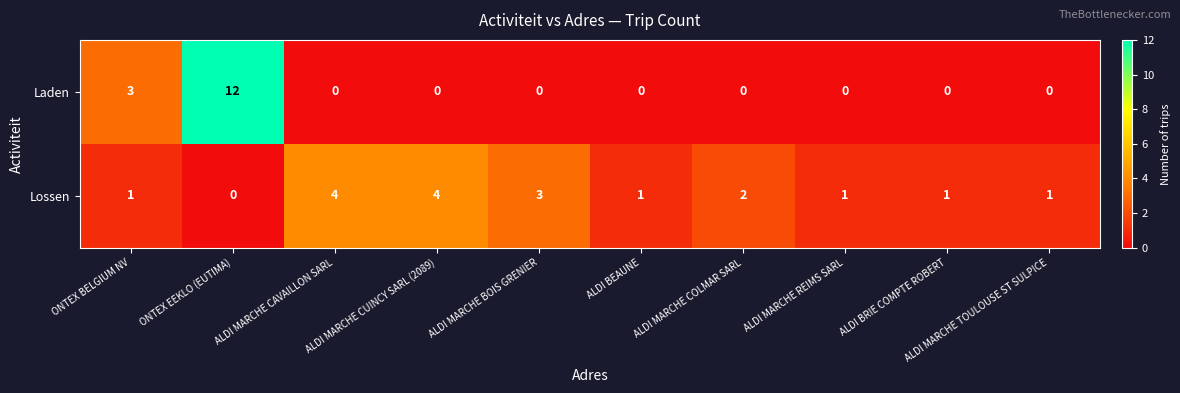

Count the Lossen values in the range 1 to 3.

7